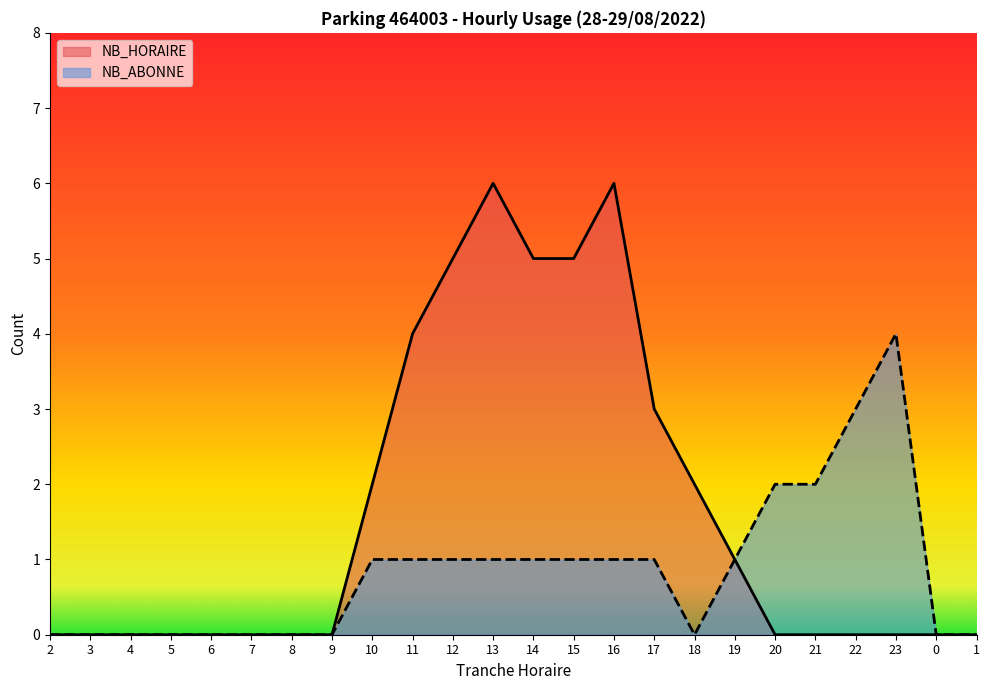

Which series has the largest range (max minus min)?

NB_HORAIRE